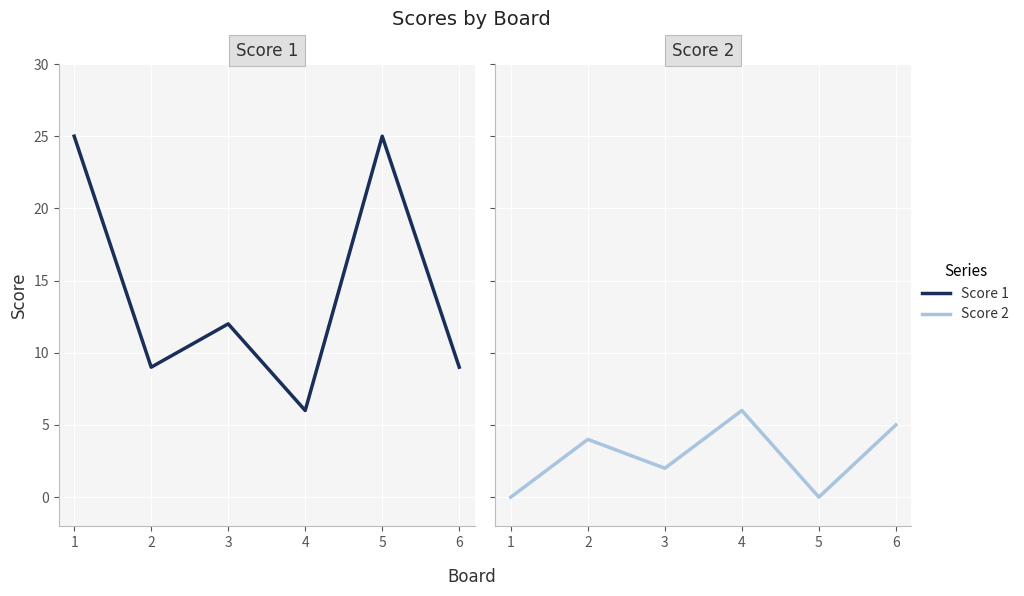

Is the value of Score 1 at 1 greater than the value of Score 2 at 1?

Yes